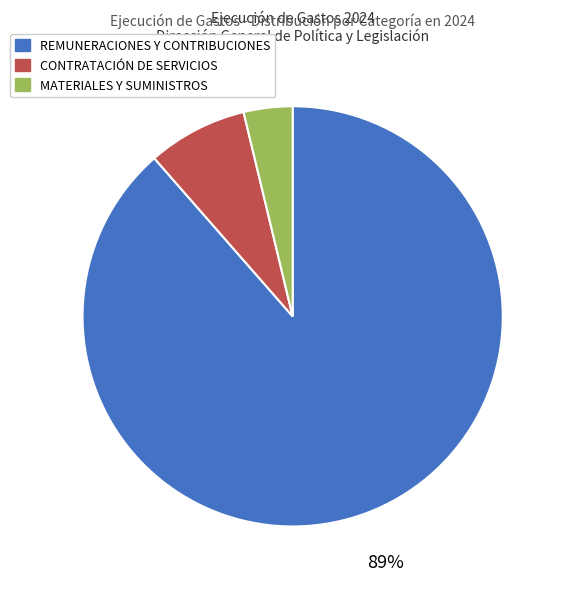

True or false: MATERIALES Y SUMINISTROS accounts for 4% of the total.

True